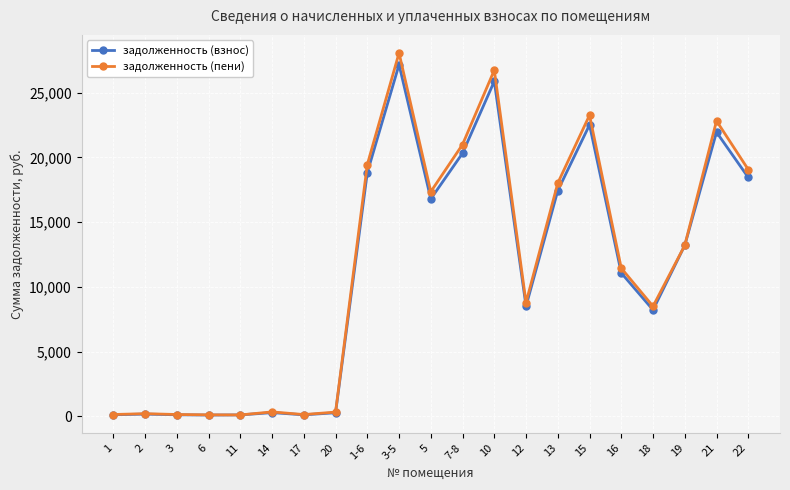

Is the value of задолженность (взнос) at 16 greater than the value of задолженность (пени) at 11?

Yes